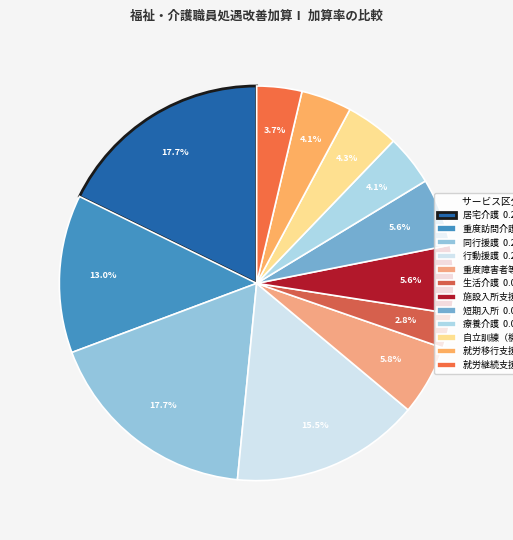

What is the smallest slice in the pie chart?

生活介護